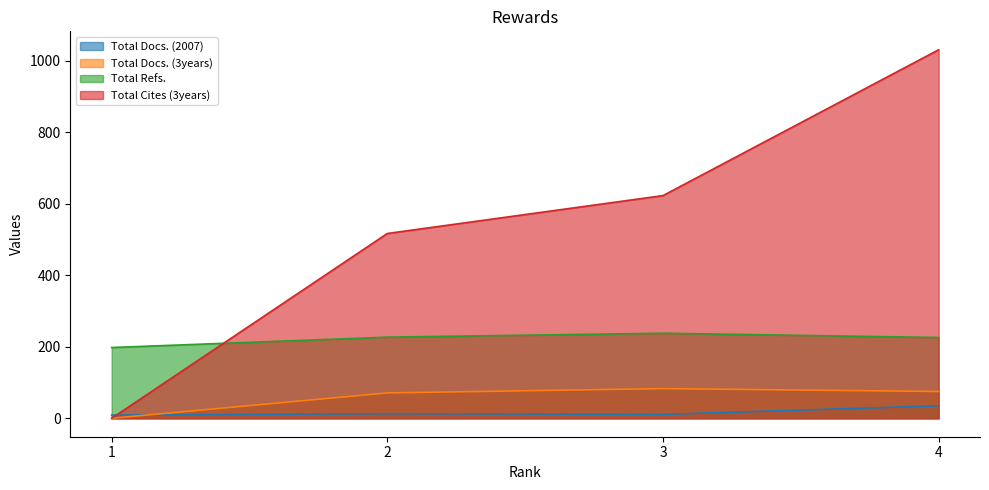

True or false: Total Docs. (2007) and Total Refs. cross at least once.

False